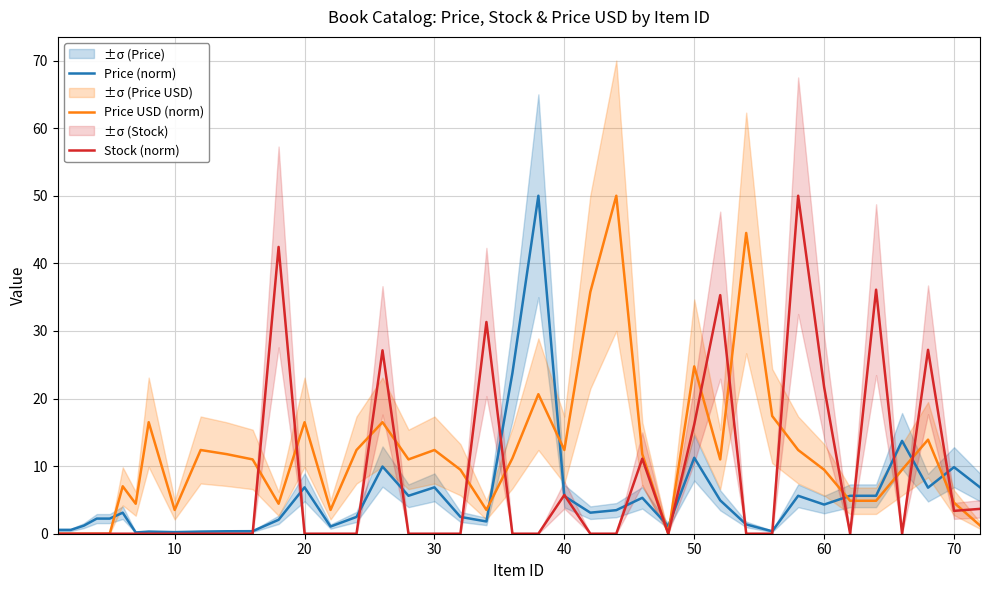

Reading left to right, transcribe all the data shown in this chart.

Price (norm): 0.6	0.6	1.2	2.2	2.2	3.1	0.2	0.3	0.2	0.3	0.4	0.4	2.1	6.9	1.1	2.5	9.9	5.6	6.9	2.5	1.8	23.8	50.0	5.6	3.1	3.5	5.3	1.1	11.2	4.9	1.4	0.4	5.6	4.3	5.6	5.6	13.7	6.8	9.8	6.9
Price USD (norm): 0.0	0.0	0.0	0.0	0.0	7.0	4.4	16.5	3.5	12.4	11.8	11.0	4.4	16.5	3.5	12.4	16.5	11.0	12.4	9.5	3.5	11.2	20.6	12.4	35.8	50.0	11.8	0.0	24.8	11.0	44.5	17.4	12.4	9.5	4.9	4.9	9.5	13.9	4.6	1.2
Stock (norm): 0.0	0.0	0.0	0.0	0.0	0.0	0.0	0.0	0.0	0.0	0.0	0.0	42.4	0.0	0.0	0.0	27.1	0.0	0.0	0.0	31.3	0.0	0.0	5.7	0.0	0.0	11.1	0.0	16.2	35.3	0.0	0.0	50.0	21.7	0.0	36.1	0.0	27.2	3.4	3.7